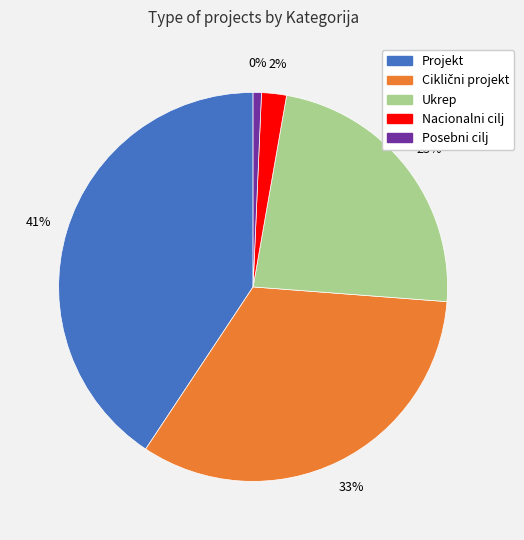

The Ukrep slice represents 33% of the pie. True or false?

False